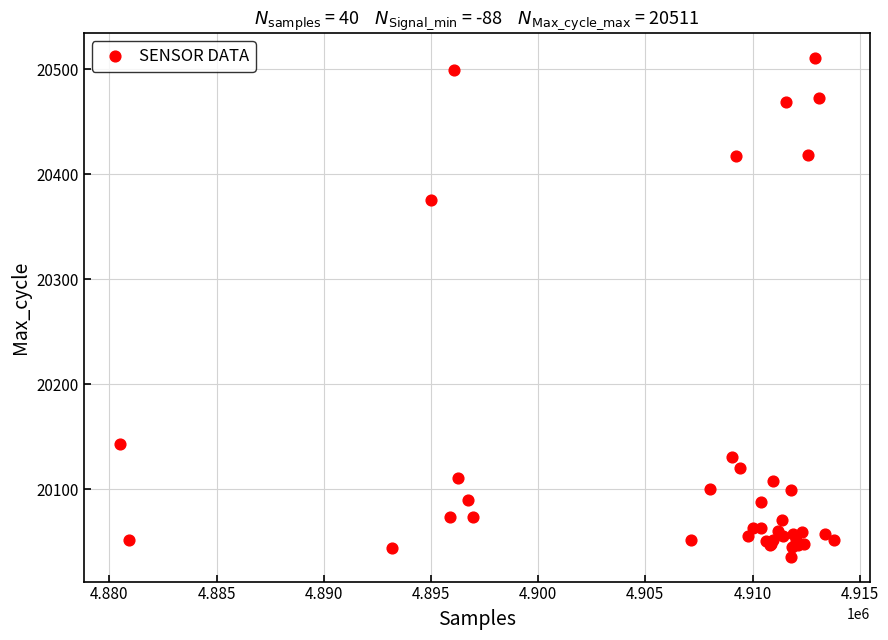

What Y value in the scatter plot is closest to 20273?

20376